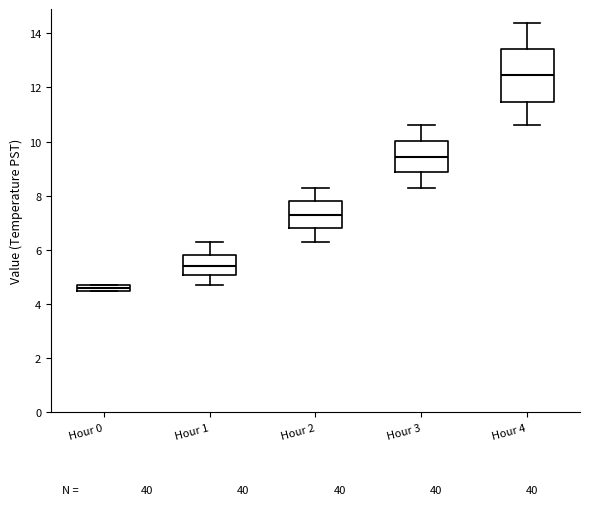

Which box is the tallest, from its lower edge to its upper edge?

Hour 4